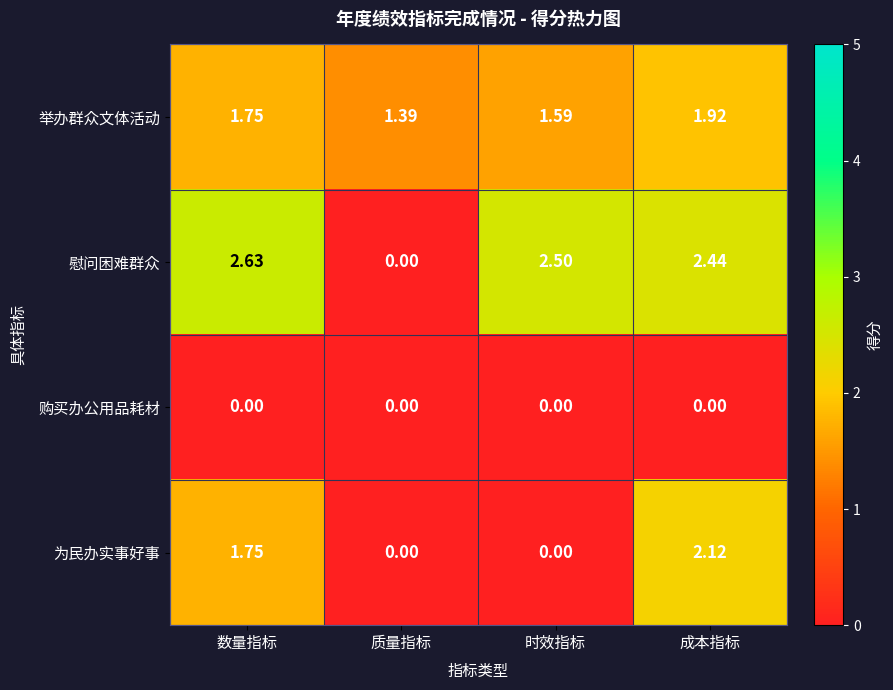

At 成本指标, list the series in order from largest to smallest.

慰问困难群众, 为民办实事好事, 举办群众文体活动, 购买办公用品耗材